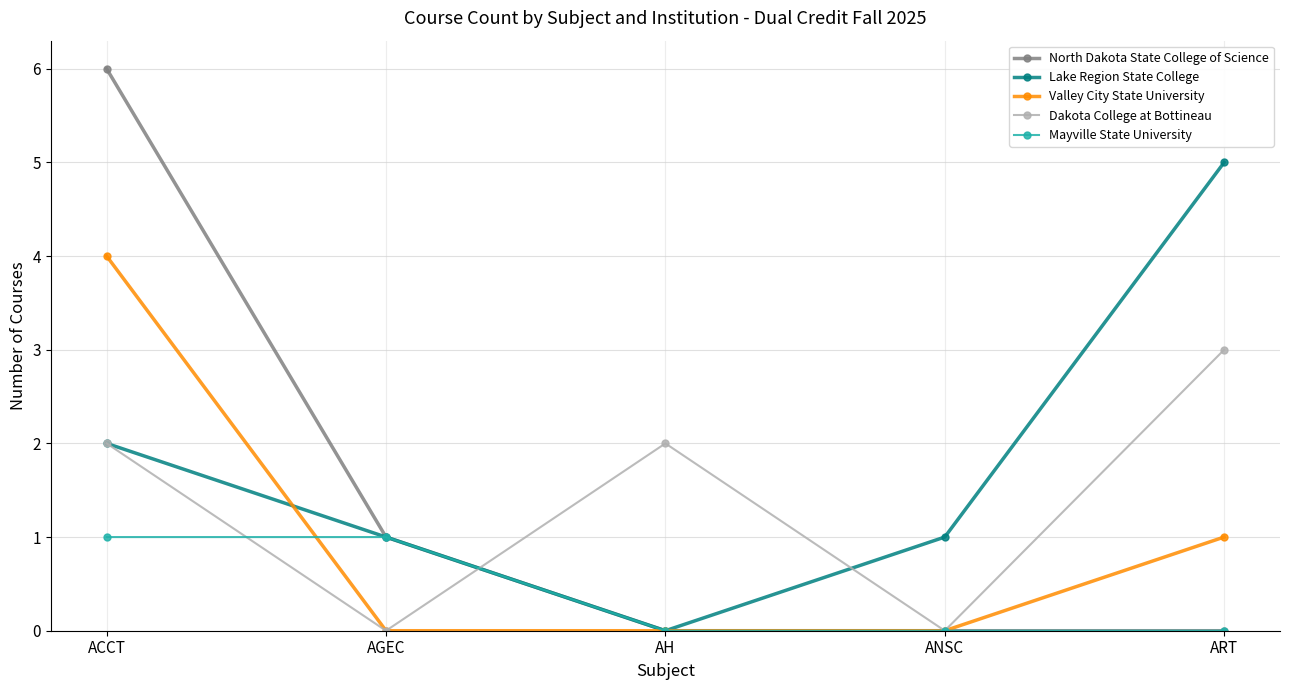

Which series has the largest total across all categories?

Lake Region State College